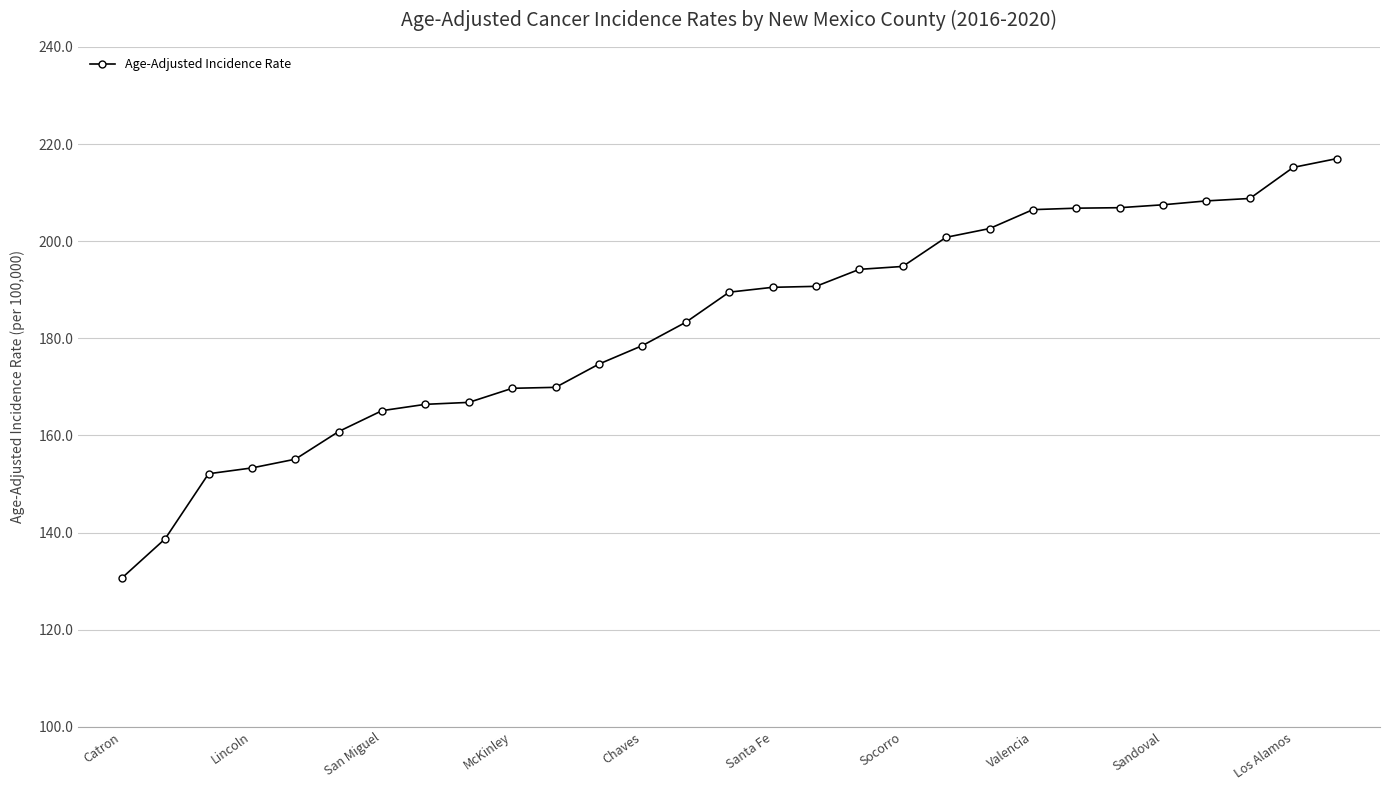

What is the maximum value shown in the chart?

217.0